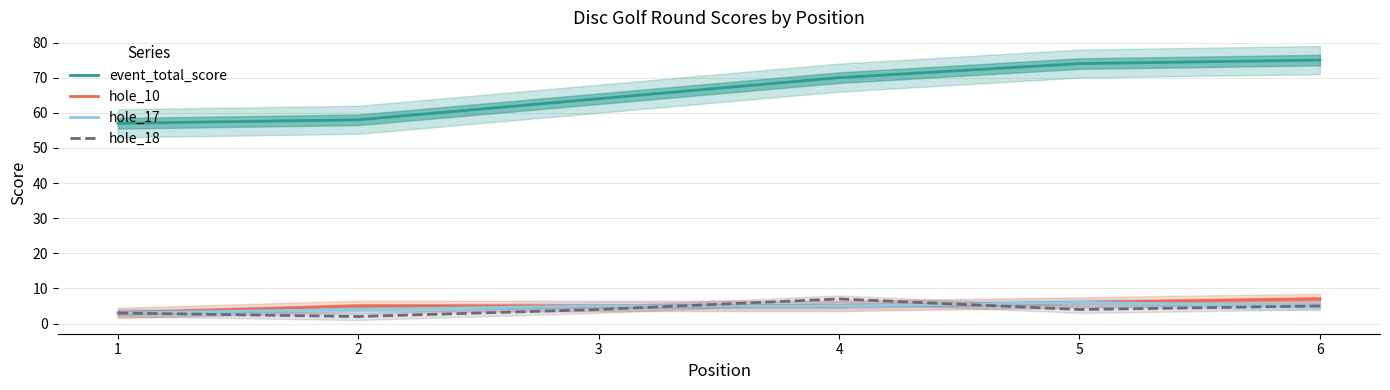

What is the total value across all series at 2?

69